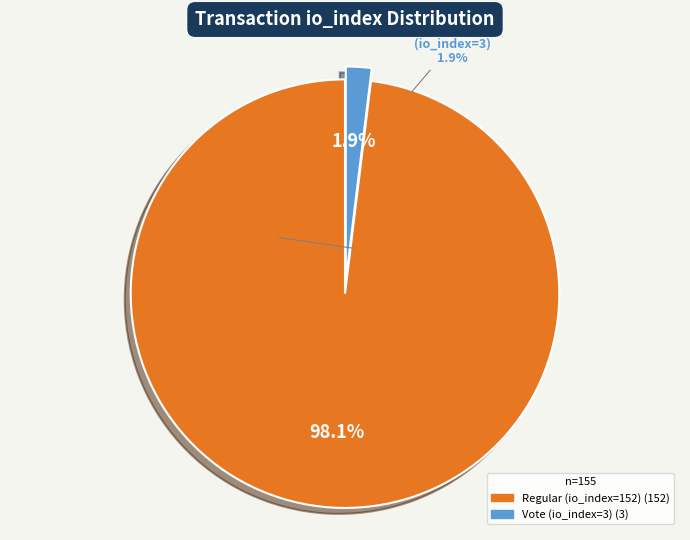

Combined, what portion of the pie is Regular (io_index=152) and Vote (io_index=3)?

100.0%